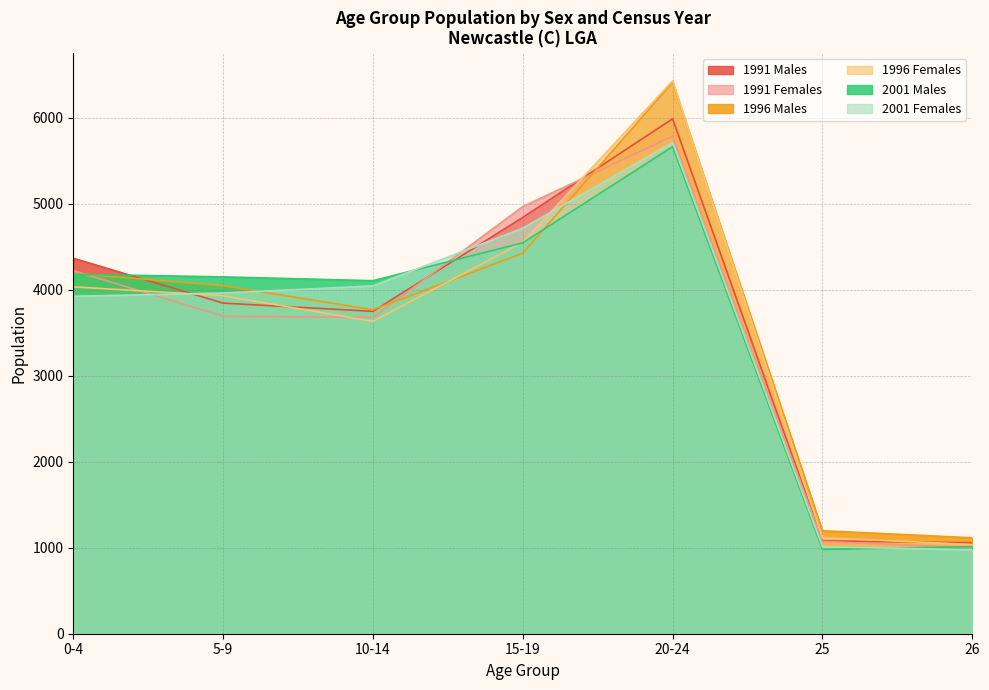

What position from the left is 25?

6